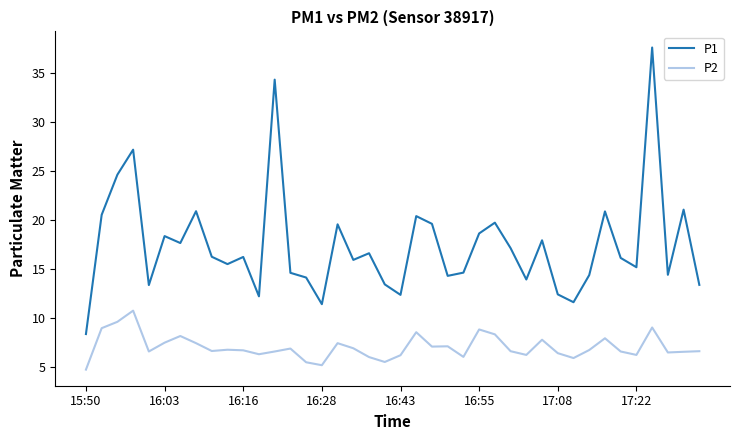

Rank the series by their maximum value, from lowest to highest.

P2, P1